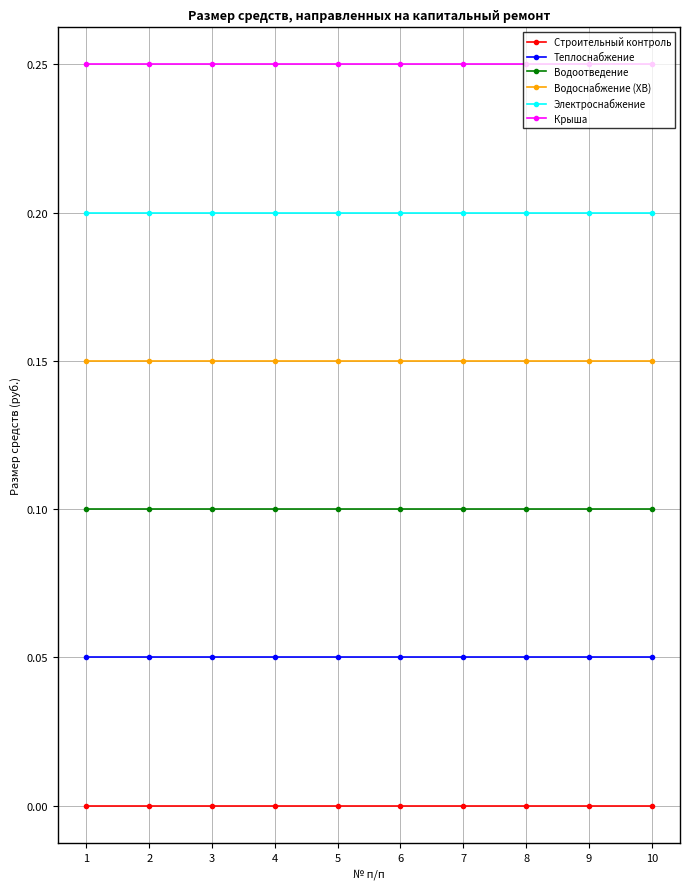

List the series in order of their overall mean, lowest first.

Строительный контроль, Теплоснабжение, Водоотведение, Водоснабжение (ХВ), Электроснабжение, Крыша